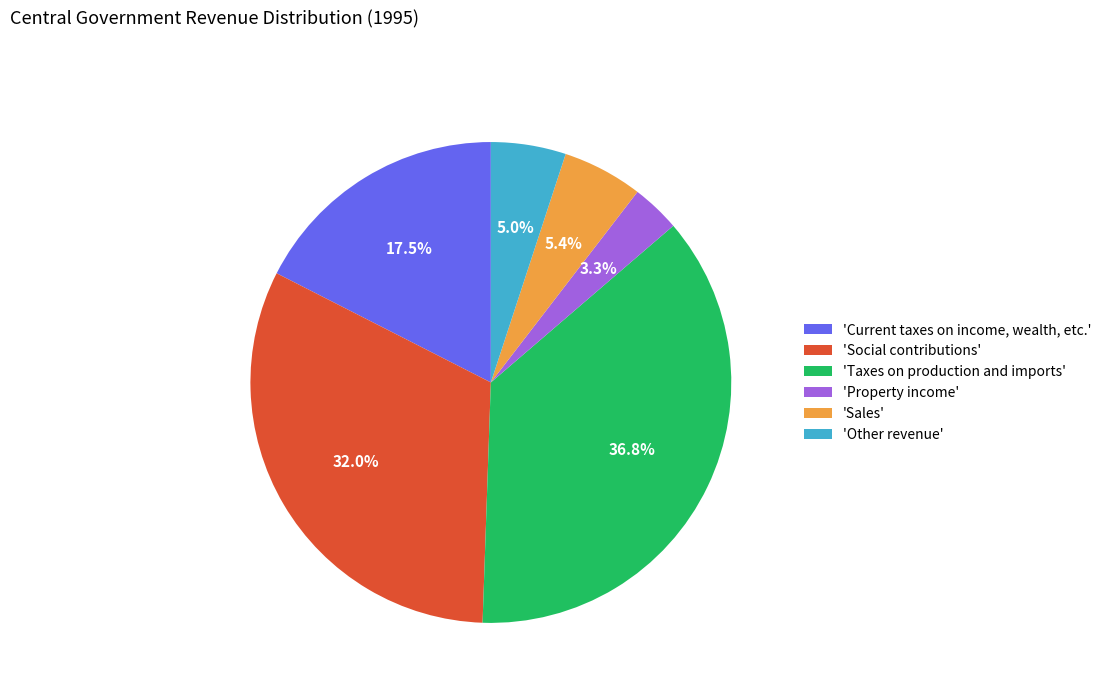

What is the largest slice in the pie chart?

'Taxes on production and imports'